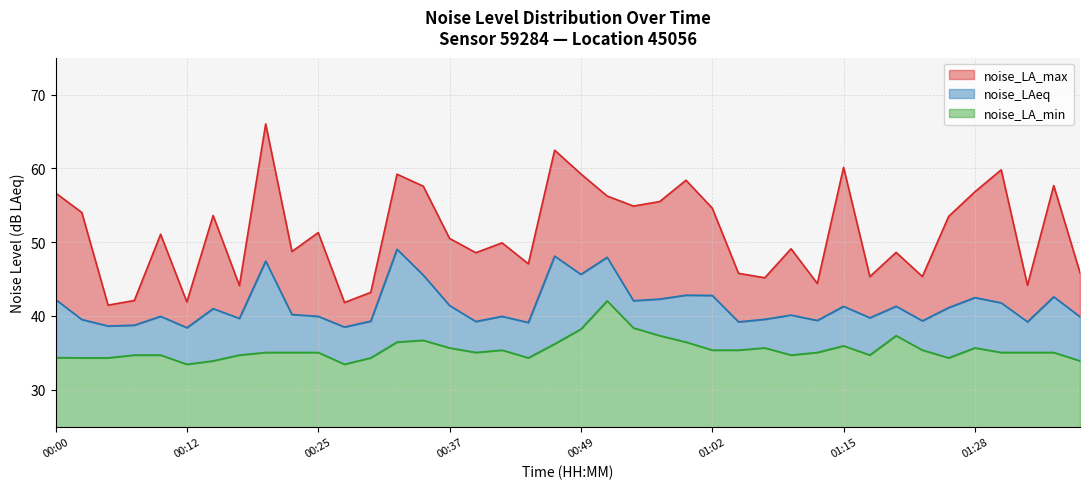

How many data points in noise_LA_max are above 51?

20